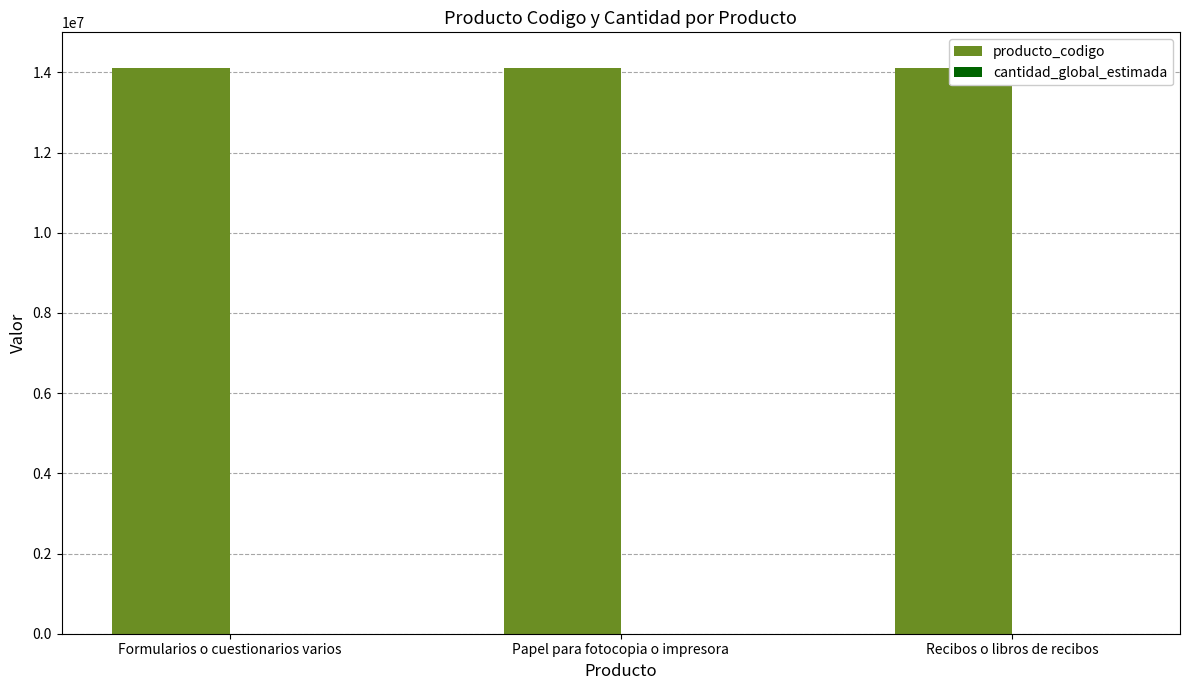

The value of producto_codigo at Recibos o libros de recibos is 20633312. True or false?

False